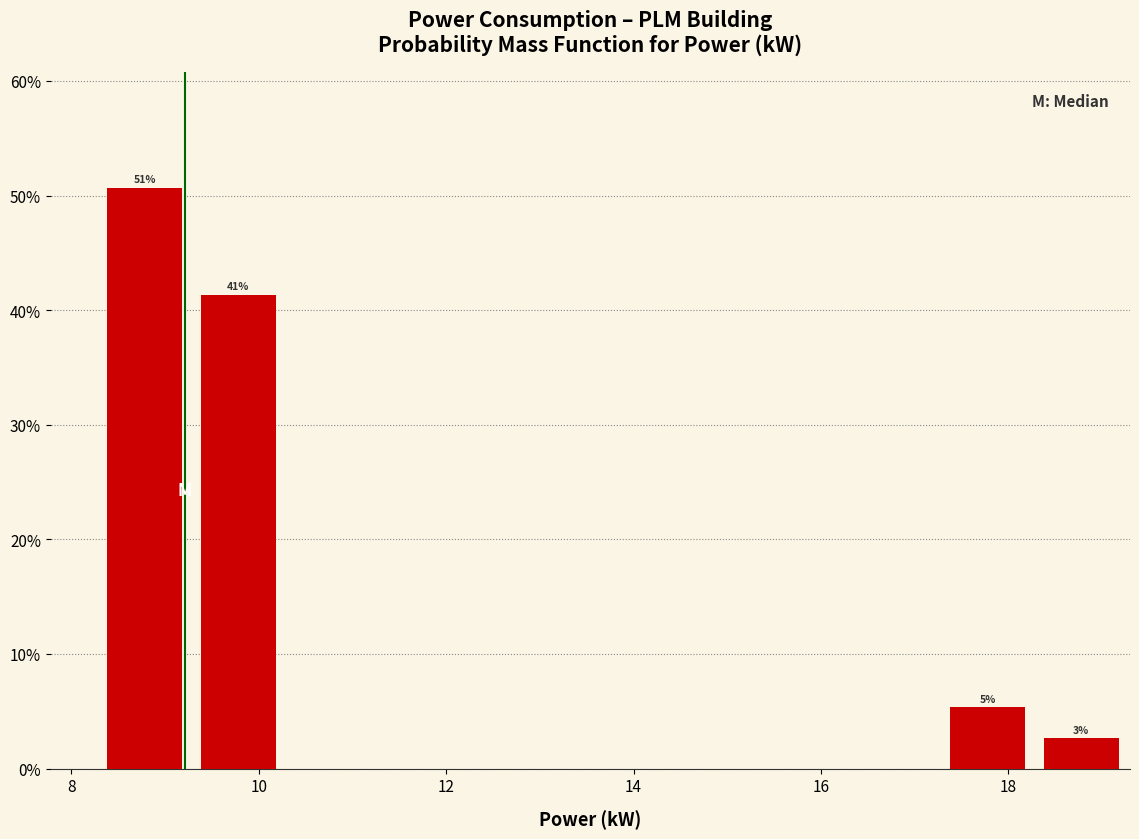

Which range on the x-axis has the tallest bar?

8.28 to 9.28